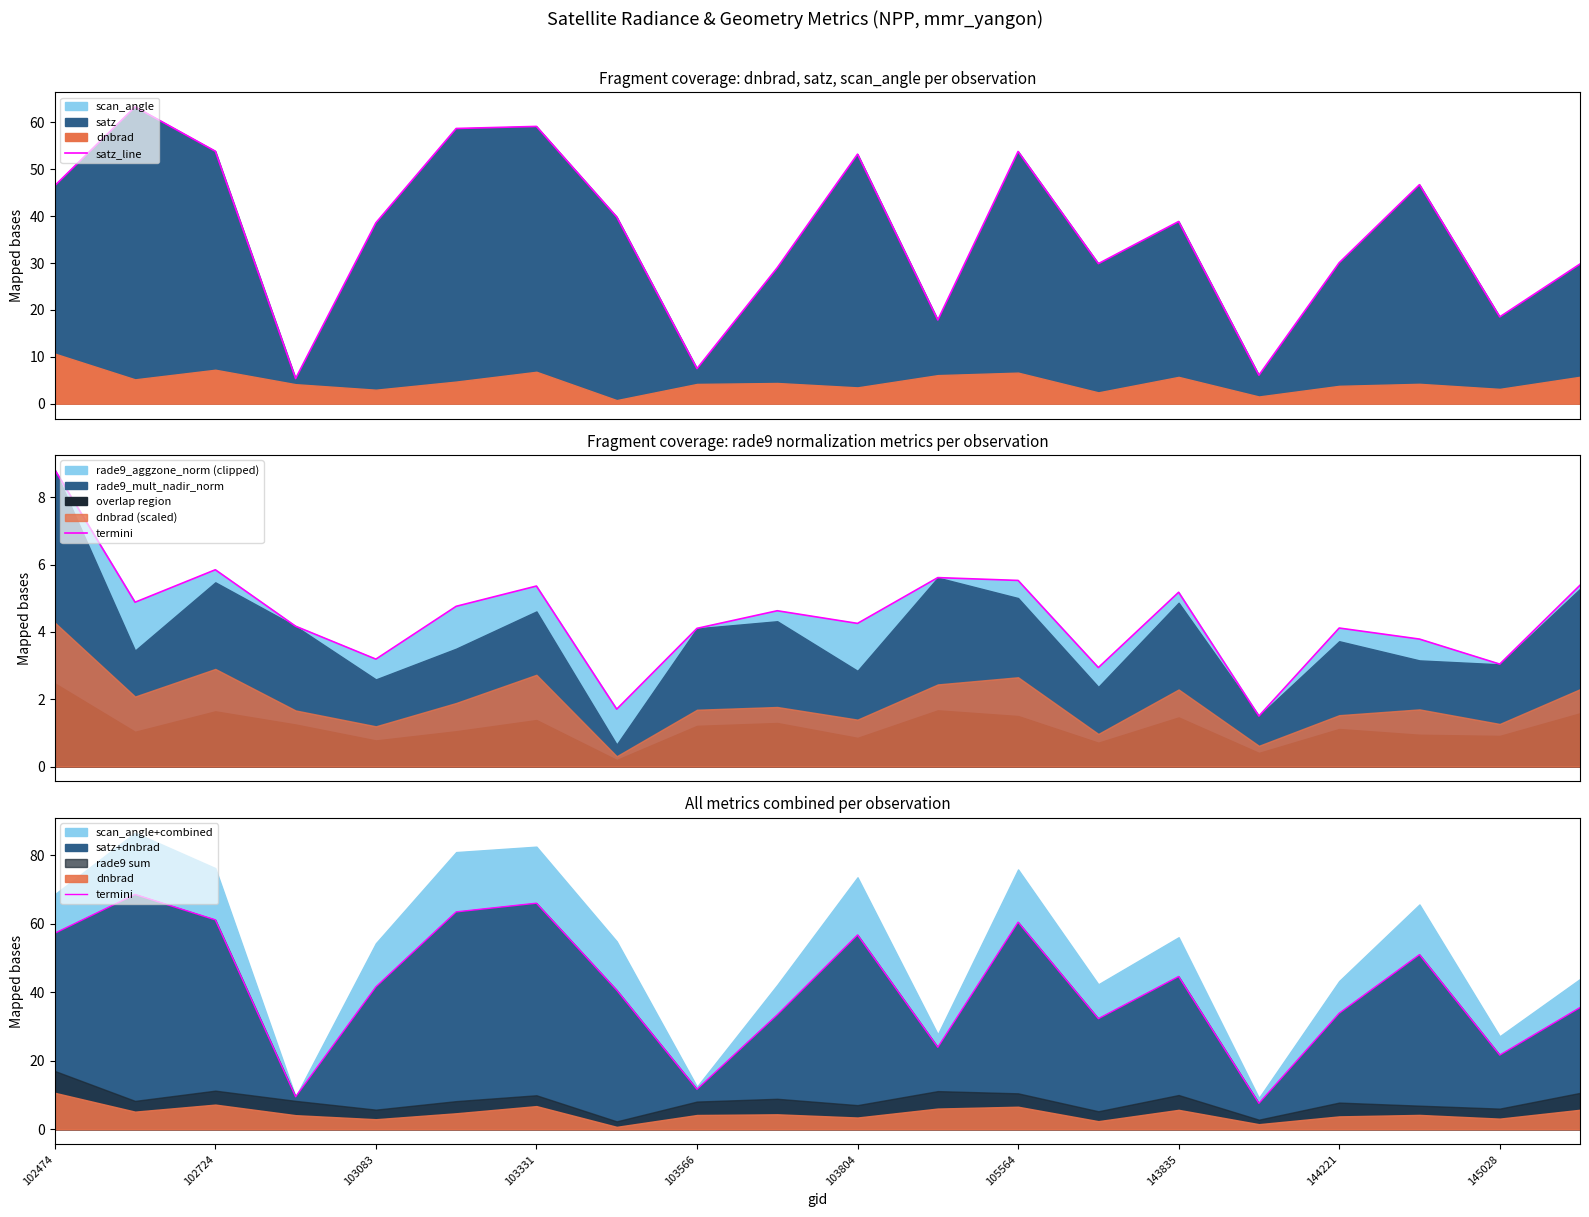

What is the difference between the satz_line values at 13 and 19?

0.1